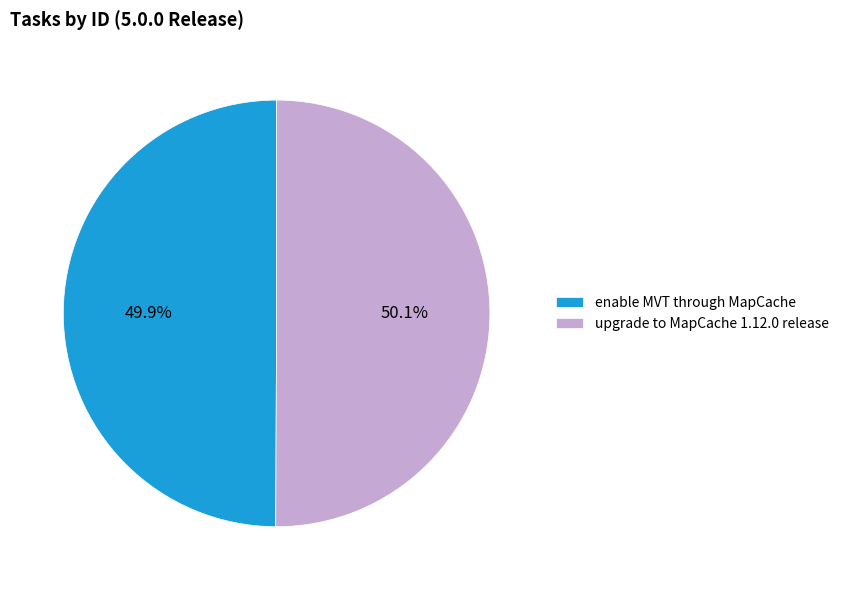

To the nearest percent, what portion does upgrade to MapCache 1.12.0 release represent?

50%